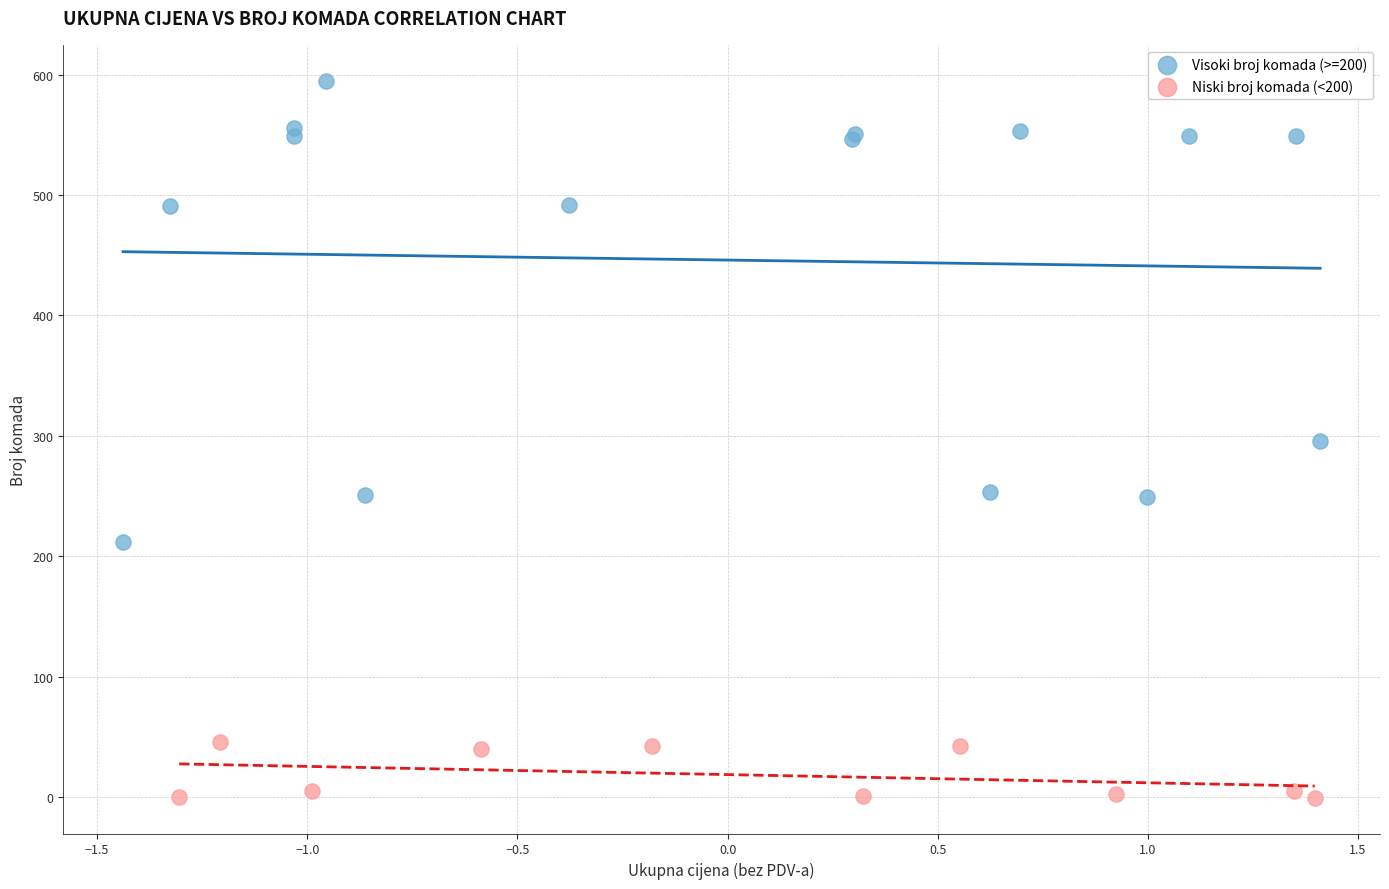

Which series contains the lowest Y value?

Niski broj komada (<200)